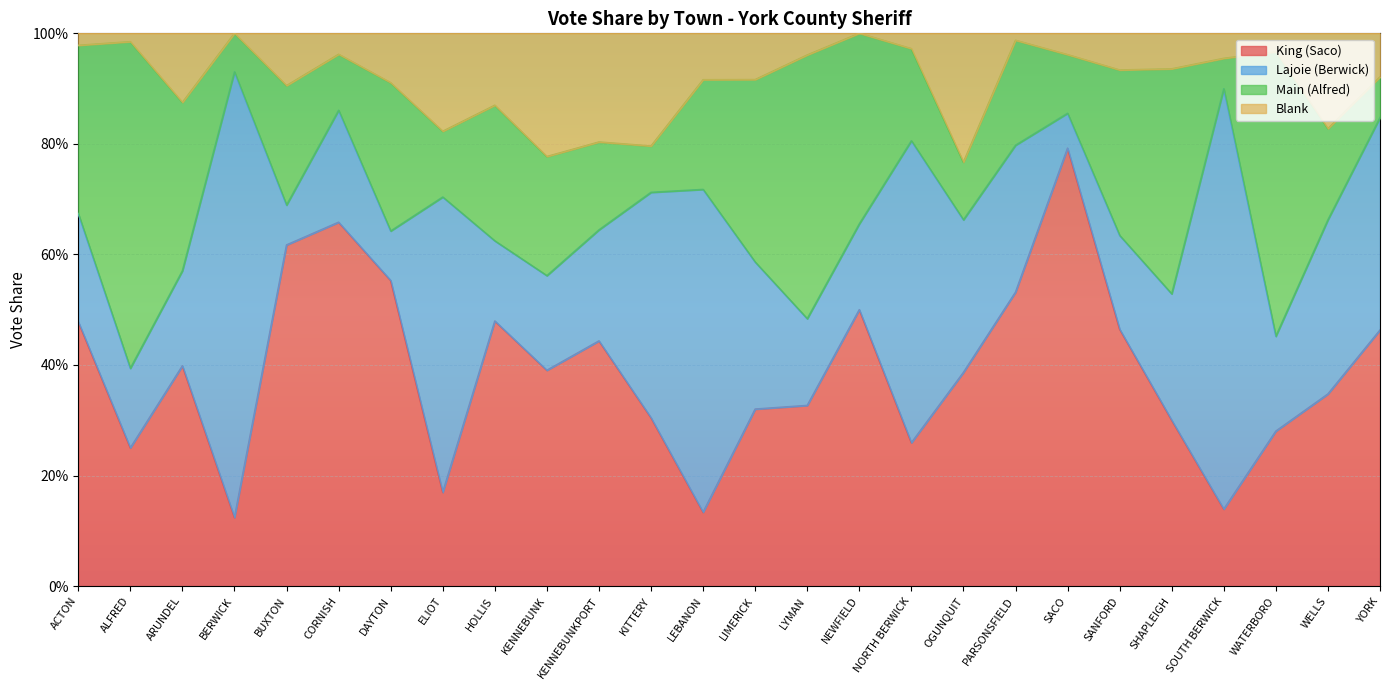

What is the greatest value displayed?

1.0